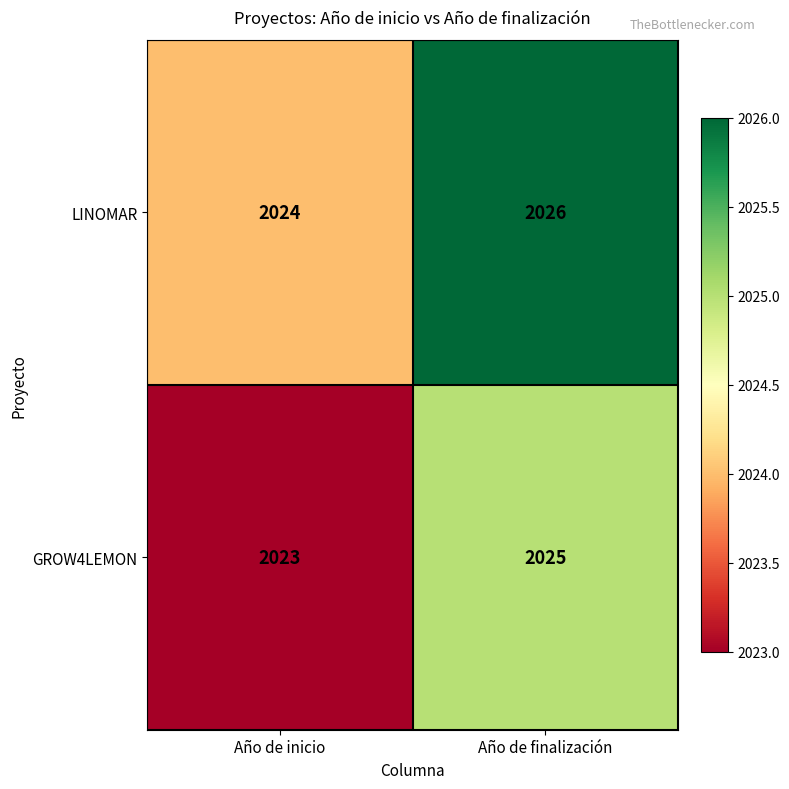

At which category is the sum across all series the highest?

Año de finalización